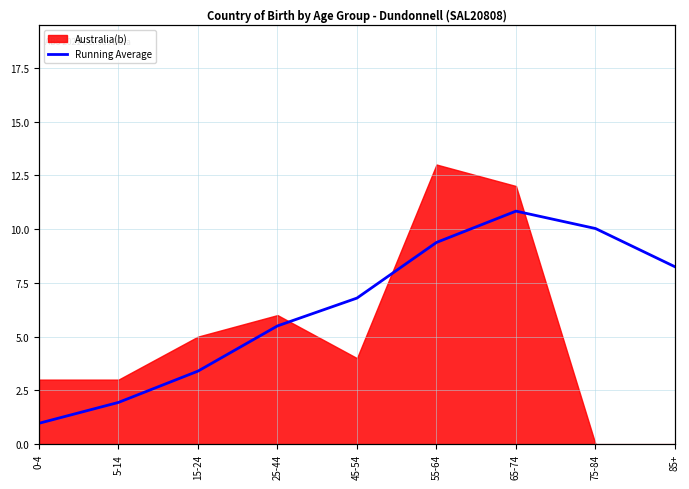

At which label does Australia(b) reach its peak?

55-64